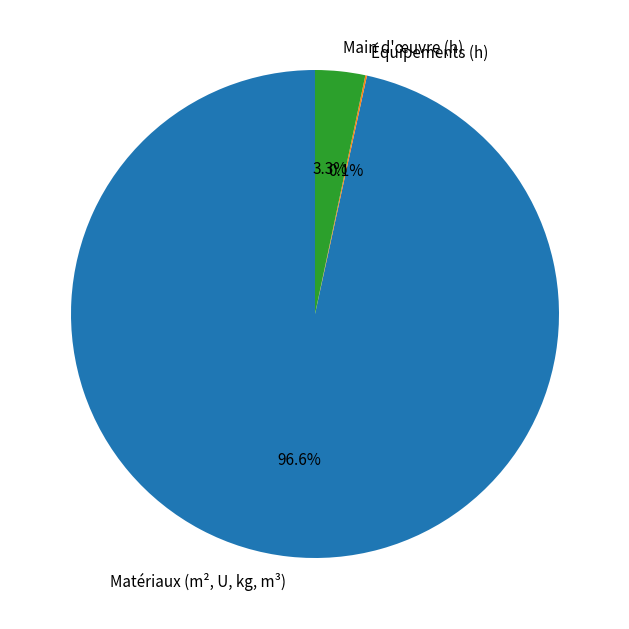

What is the total percentage of Main d'œuvre (h) and Matériaux (m², U, kg, m³)?

99.9%